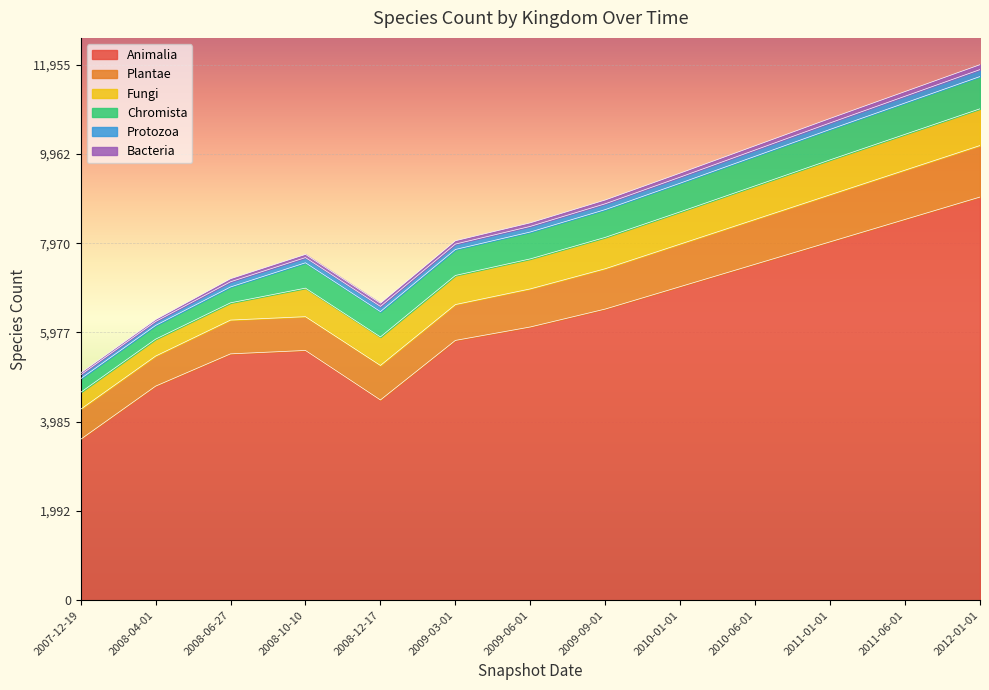

What is the difference between the highest and lowest values at 2009-09-01?

6415